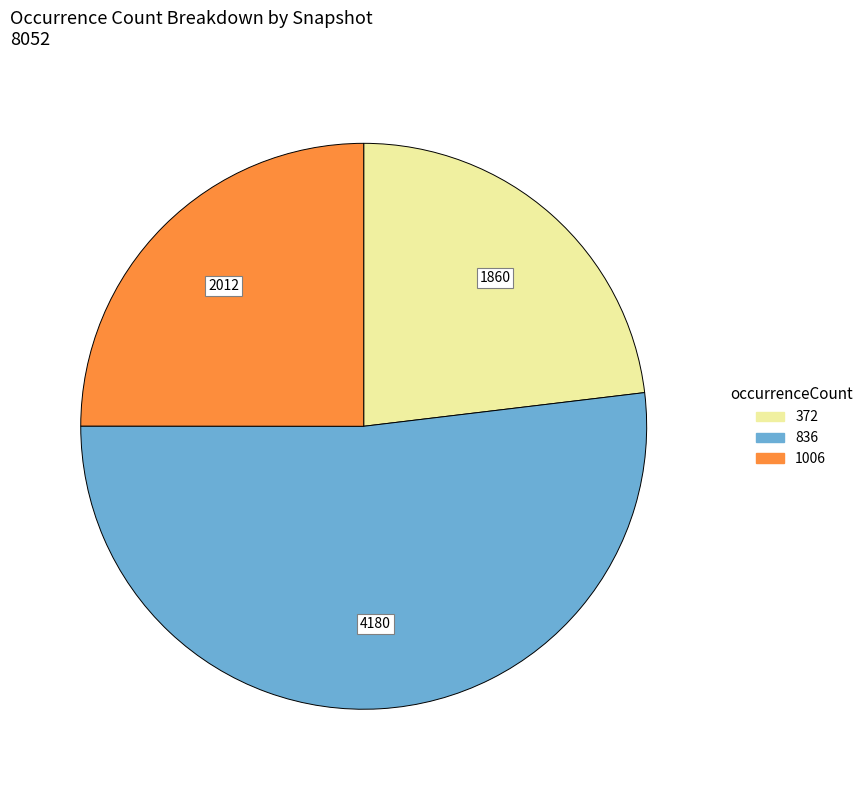

Is there any slice that represents more than half of the pie?

Yes